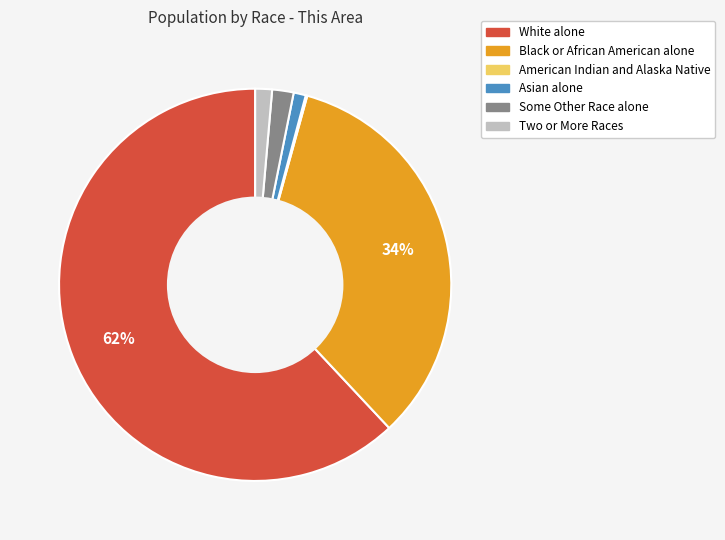

Is the sum of Two or More Races and White alone greater than half?

Yes